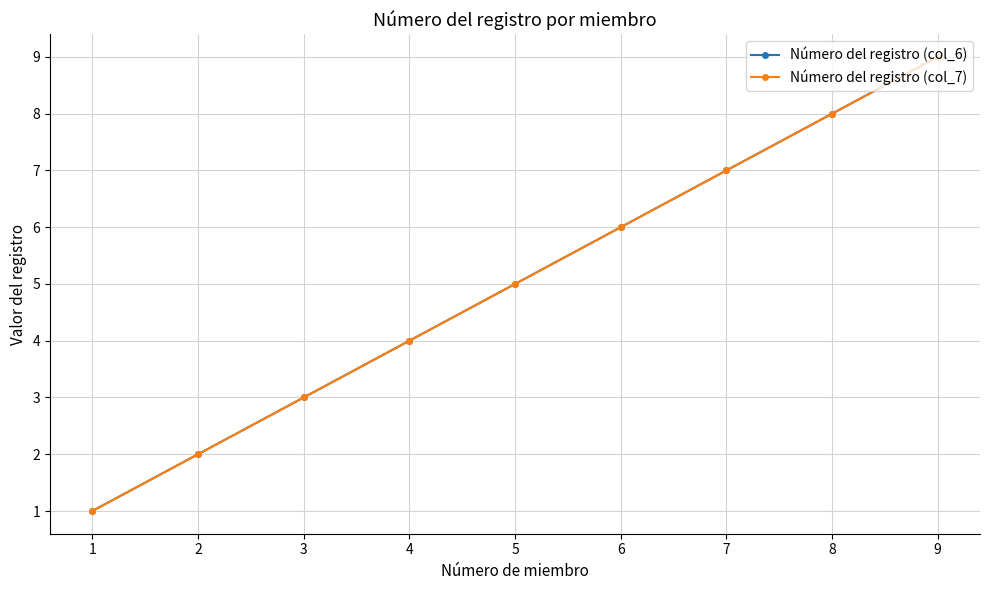

True or false: Número del registro (col_6) has a value of 7 at 7.

True